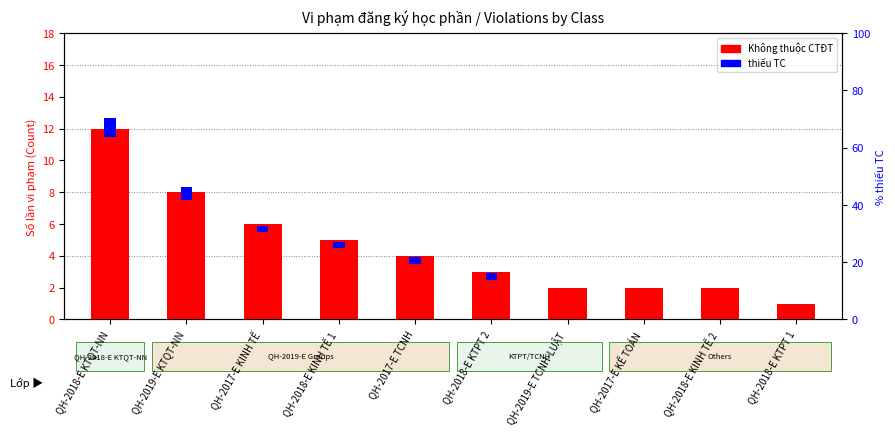

What is the label of the 2nd bar from the right?

QH-2018-E KINH TẾ 2